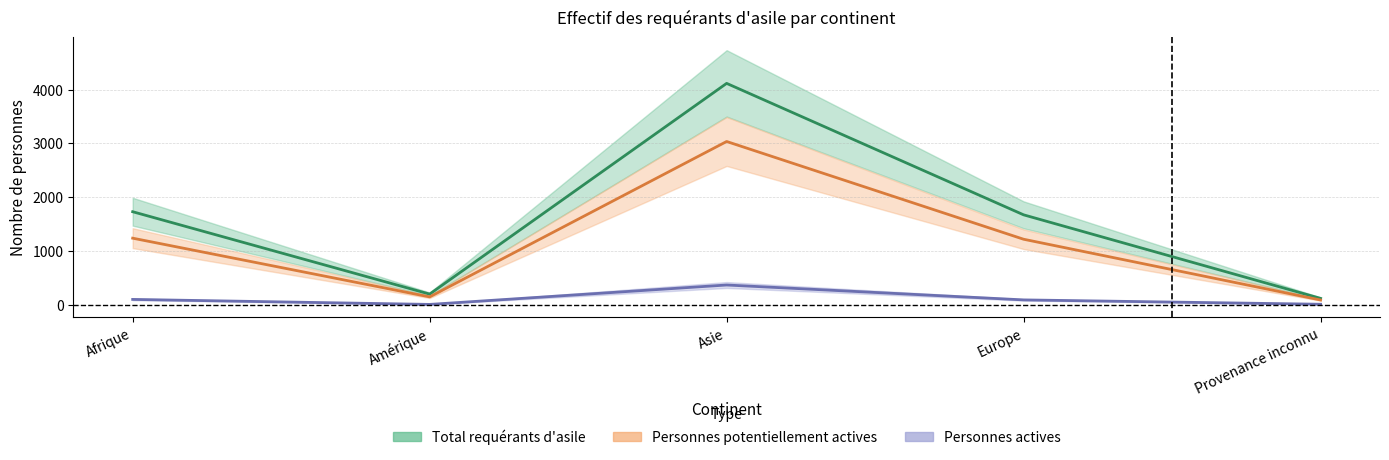

Reading right to left, transcribe all the data shown in this chart.

Total requérants d'asile: 116	1670	4115	196	1728
Personnes potentiellement actives: 86	1216	3034	144	1236
Personnes actives: 7	88	365	4	97